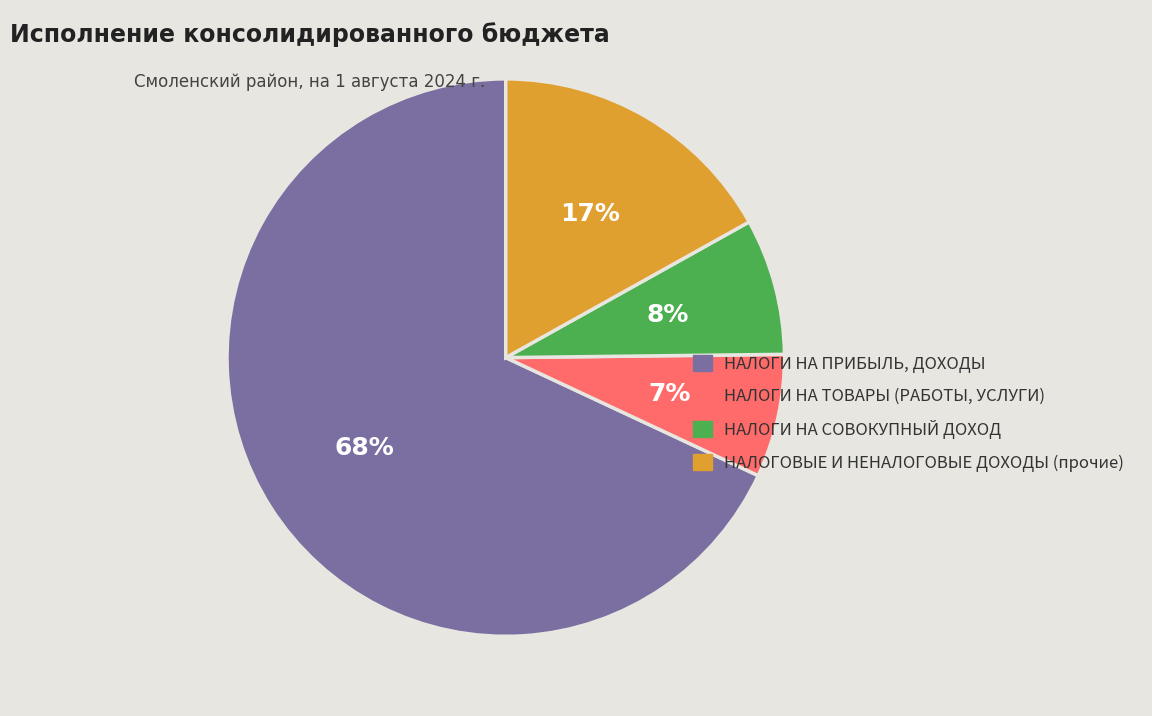

Between НАЛОГИ НА ТОВАРЫ (РАБОТЫ, УСЛУГИ) and НАЛОГОВЫЕ И НЕНАЛОГОВЫЕ ДОХОДЫ (прочие), which is larger?

НАЛОГОВЫЕ И НЕНАЛОГОВЫЕ ДОХОДЫ (прочие)